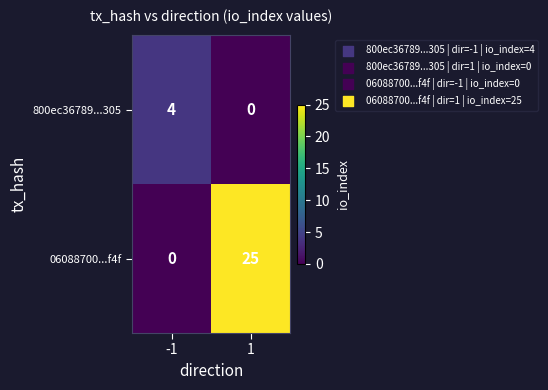

Which series has the largest range (max minus min)?

06088700...f4f